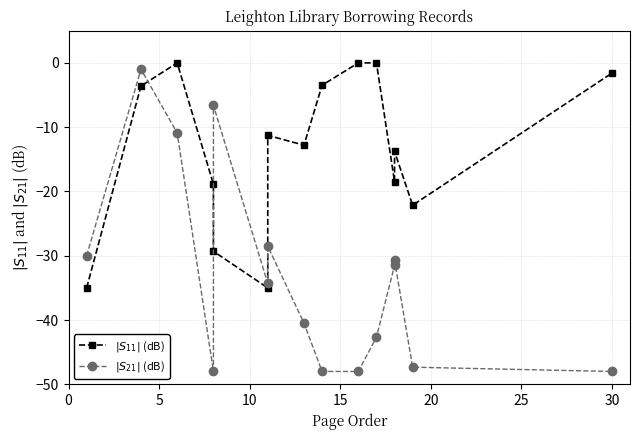

At how many categories does at least one series exceed -39?

15